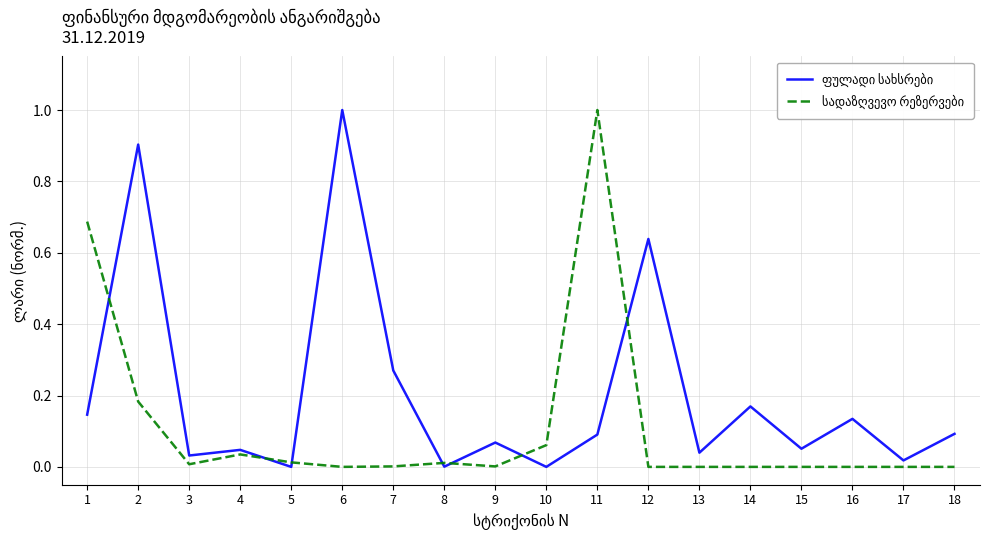

What is the maximum value shown in the chart?

1.0